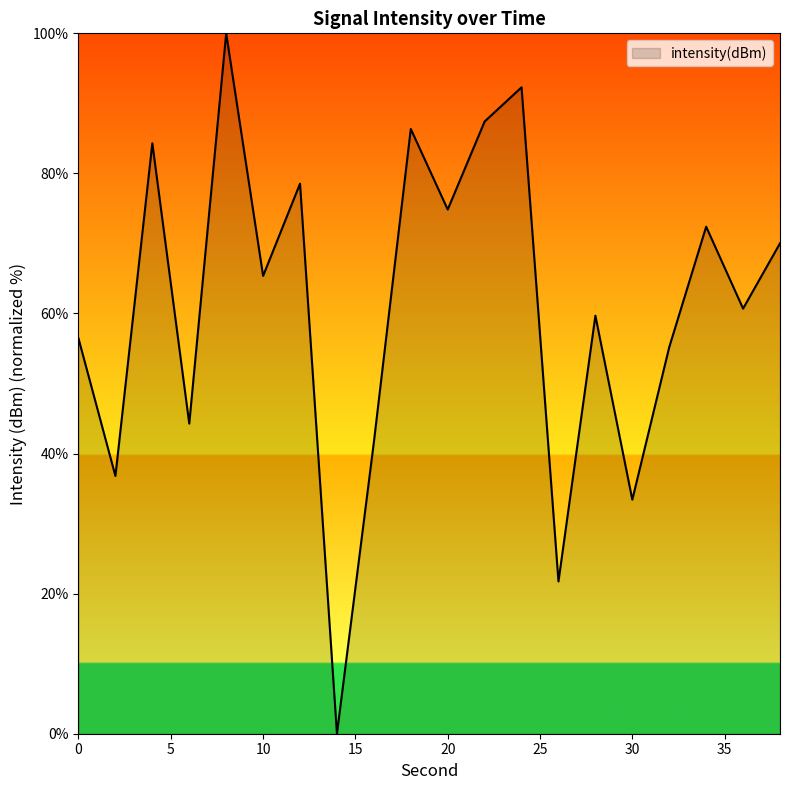

What is the difference between the maximum and minimum values?

100.0